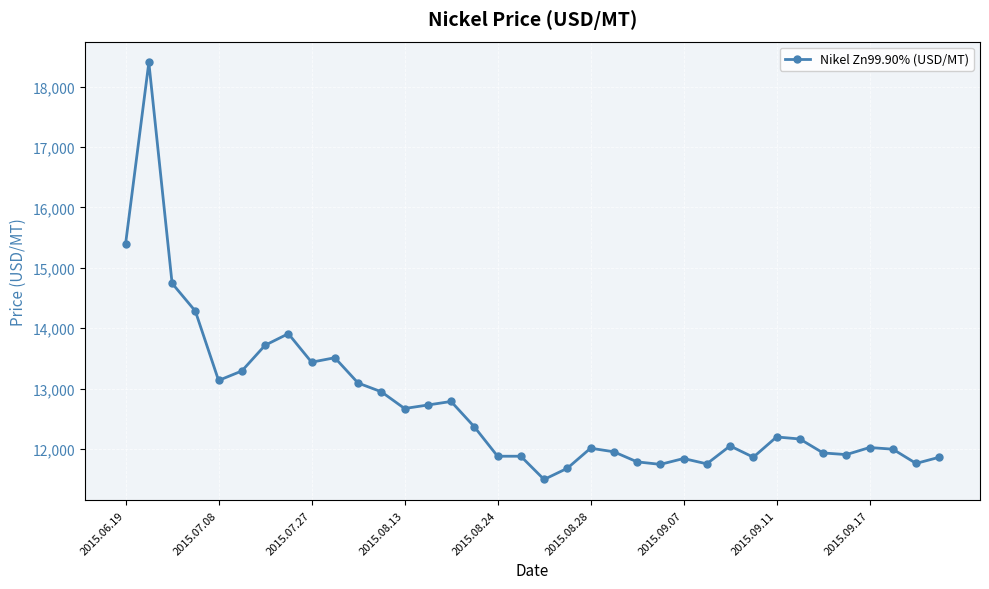

What is the minimum value shown in the chart?

11495.5